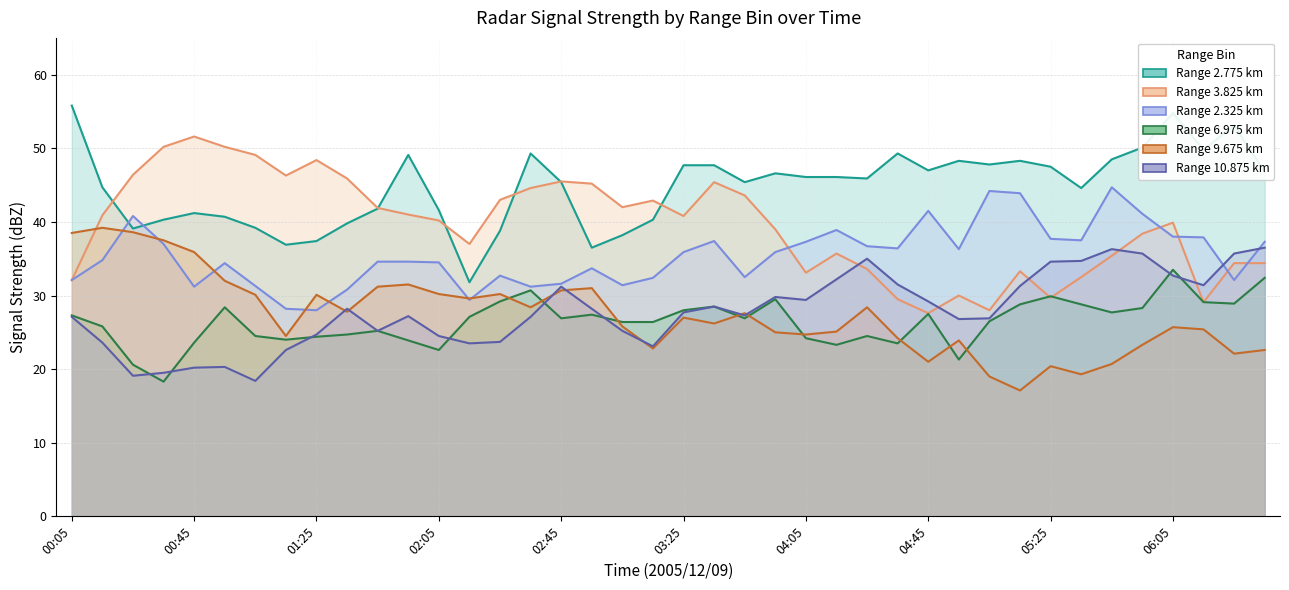

True or false: 10.875 has a value of 34.6 at 05:25.

True